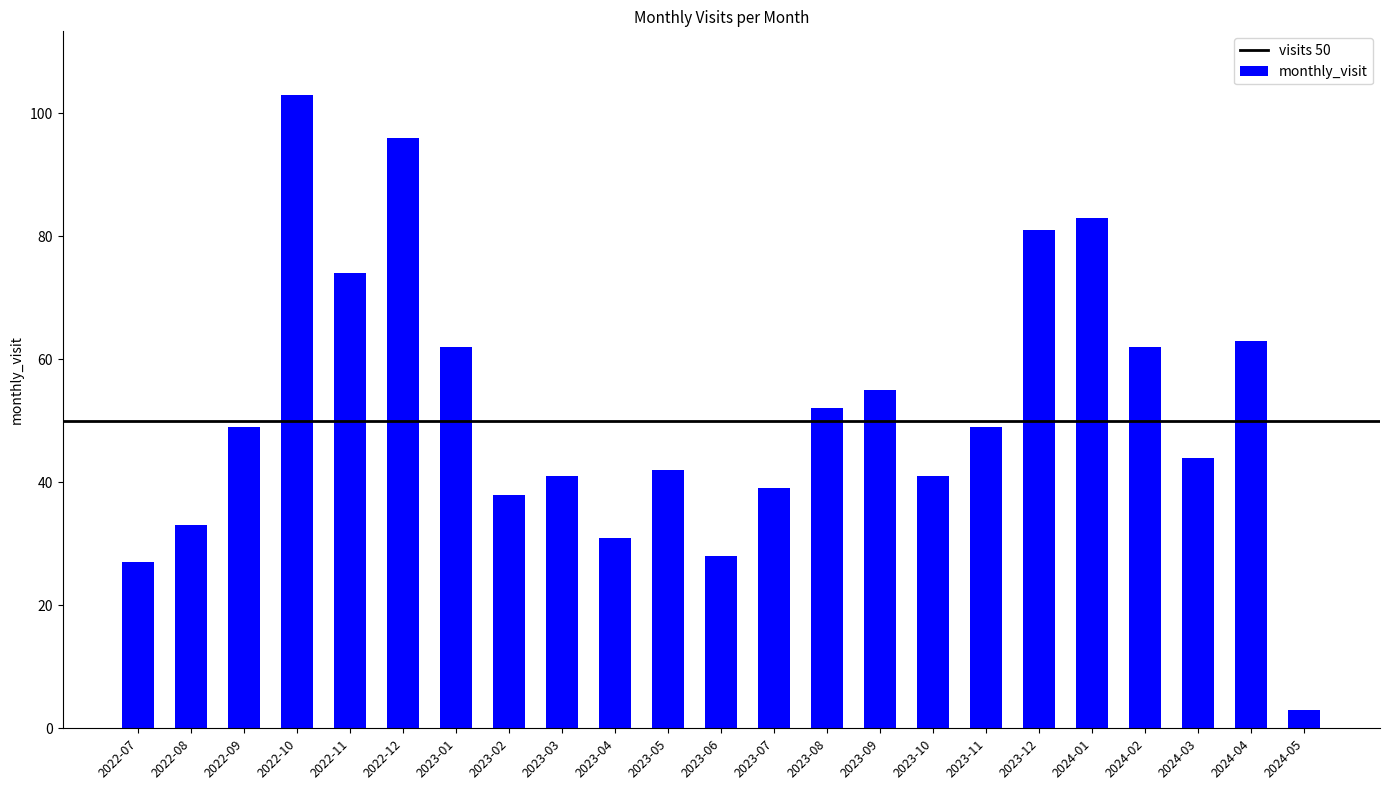

How many distinct data groups are displayed?

1